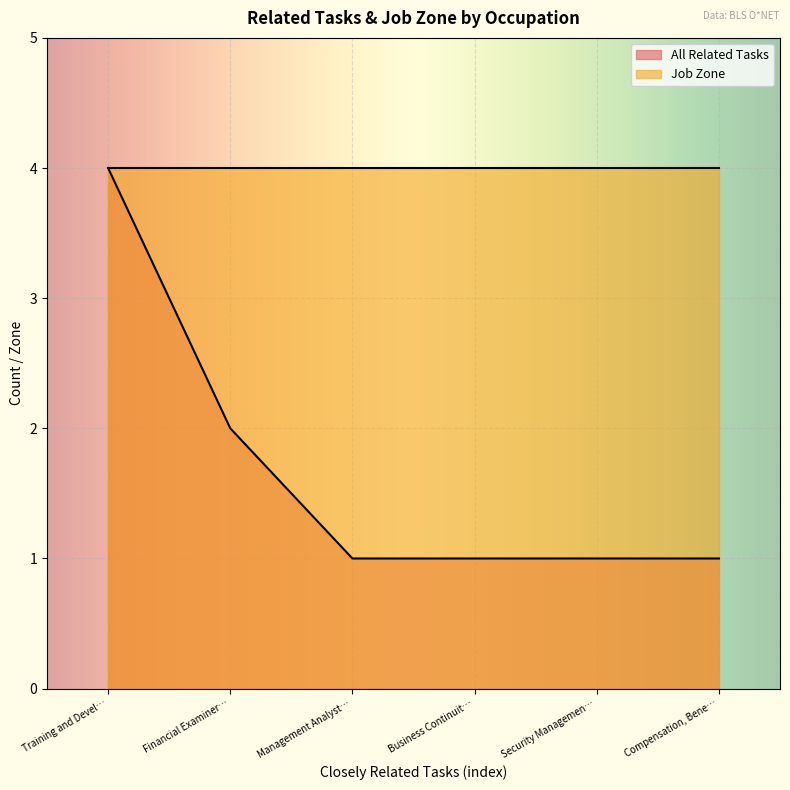

True or false: All Related Tasks has a value of 4 at Training and Devel….

True